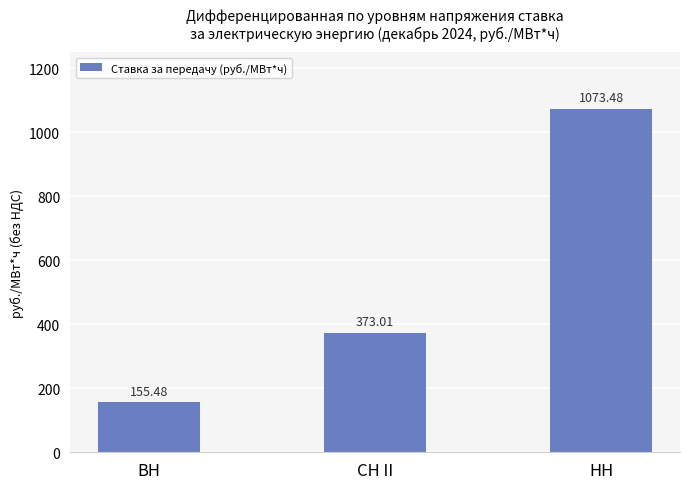

Does the chart contain any negative values?

No